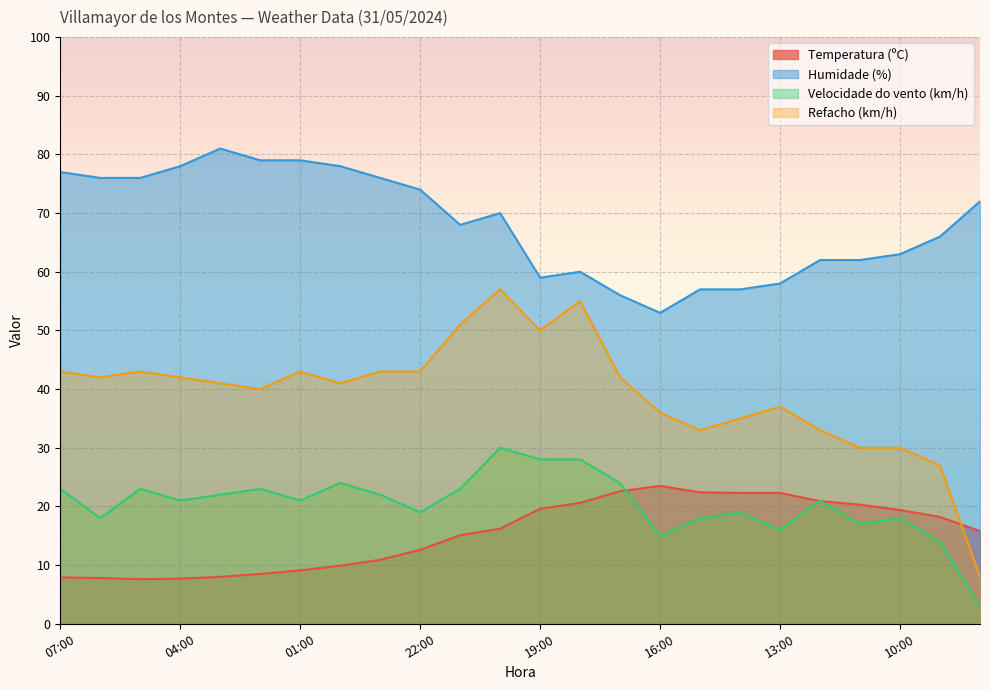

What position from the right is 06:00?

23